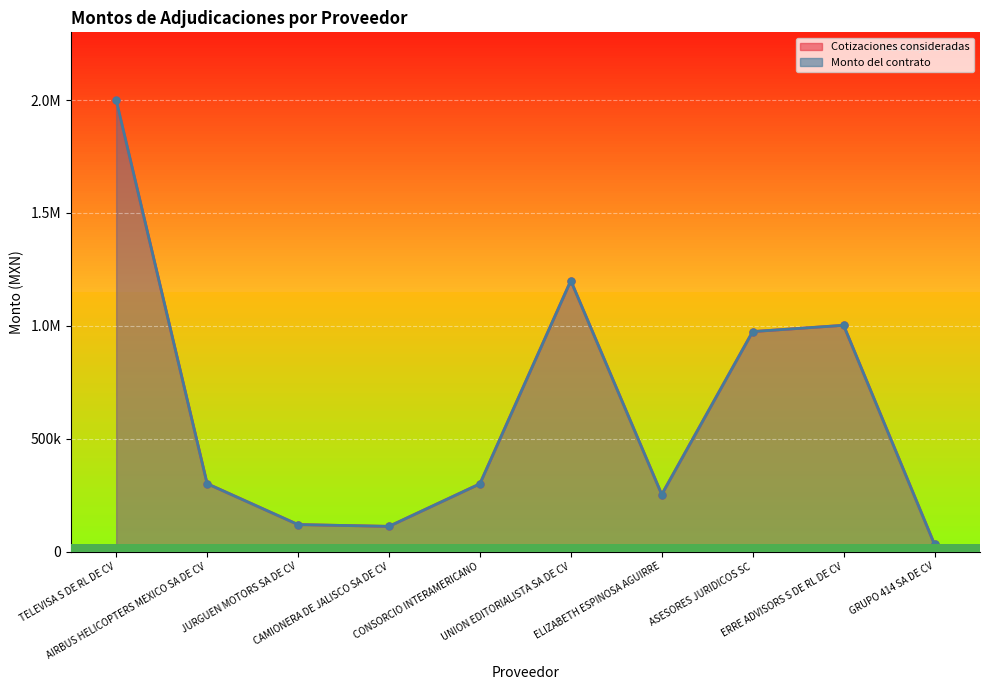

Reading left to right, list all the values displayed in this chart.

Cotizaciones consideradas: TELEVISA S DE RL DE CV=2000000.0	AIRBUS HELICOPTERS MEXICO SA DE CV=300828.6	JURGUEN MOTORS SA DE CV=119500.0	CAMIONERA DE JALISCO SA DE CV=111590.6	CONSORCIO INTERAMERICANO=300000.0	UNION EDITORIALISTA SA DE CV=1200000.0	ELIZABETH ESPINOSA AGUIRRE=252717.6	ASESORES JURIDICOS SC=974400.0	ERRE ADVISORS S DE RL DE CV=1002240.0	GRUPO 414 SA DE CV=31397.2
Montos de cotizaciones: TELEVISA S DE RL DE CV=2000000.0	AIRBUS HELICOPTERS MEXICO SA DE CV=300828.6	JURGUEN MOTORS SA DE CV=119500.0	CAMIONERA DE JALISCO SA DE CV=111590.6	CONSORCIO INTERAMERICANO=300000.0	UNION EDITORIALISTA SA DE CV=1200000.0	ELIZABETH ESPINOSA AGUIRRE=252717.6	ASESORES JURIDICOS SC=974400.0	ERRE ADVISORS S DE RL DE CV=1002240.0	GRUPO 414 SA DE CV=31397.2